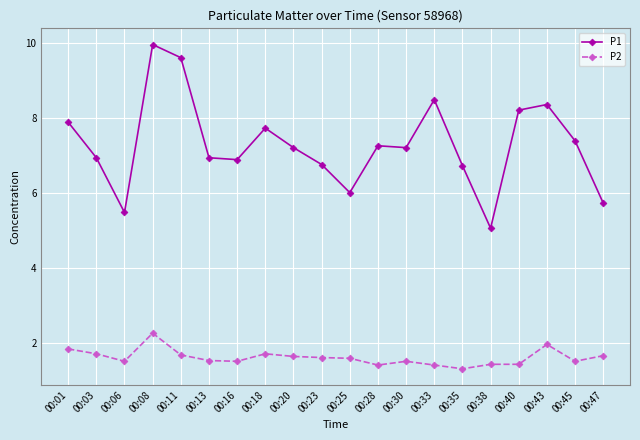

True or false: P2 and P1 intersect in this chart.

False